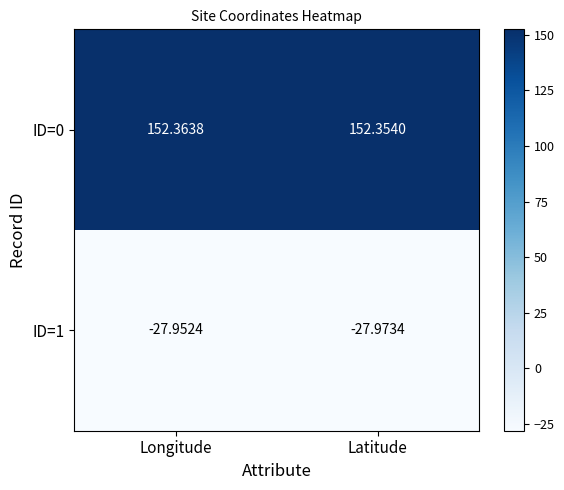

Which category has the highest value in the ID=0 series?

Longitude